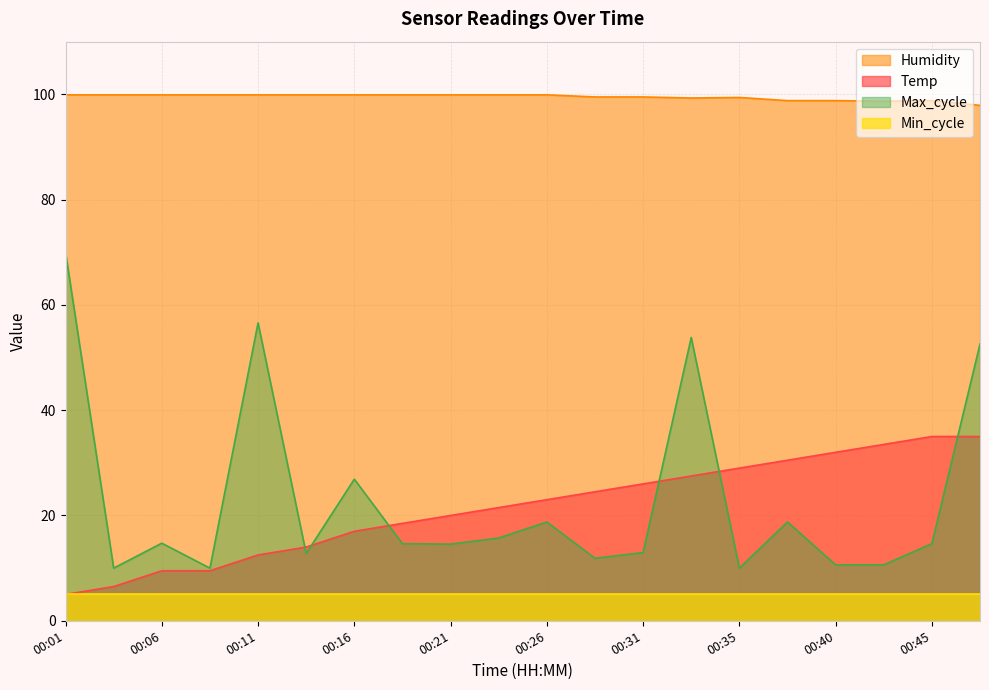

What is the greatest value displayed?

99.9